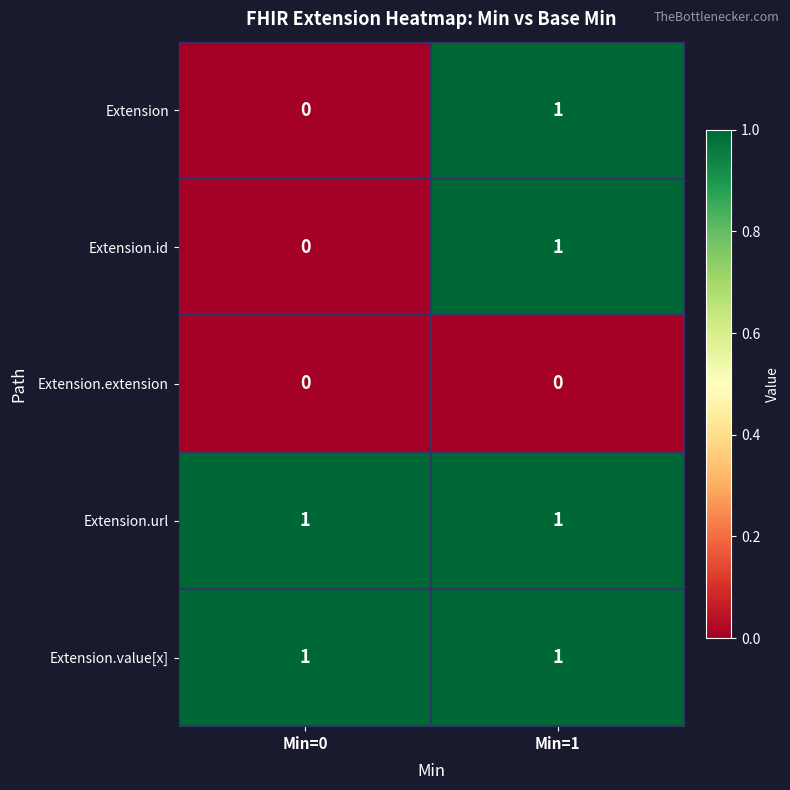

Is the value of Extension.url at Min=1 greater than the value of Extension.extension at Min=1?

Yes